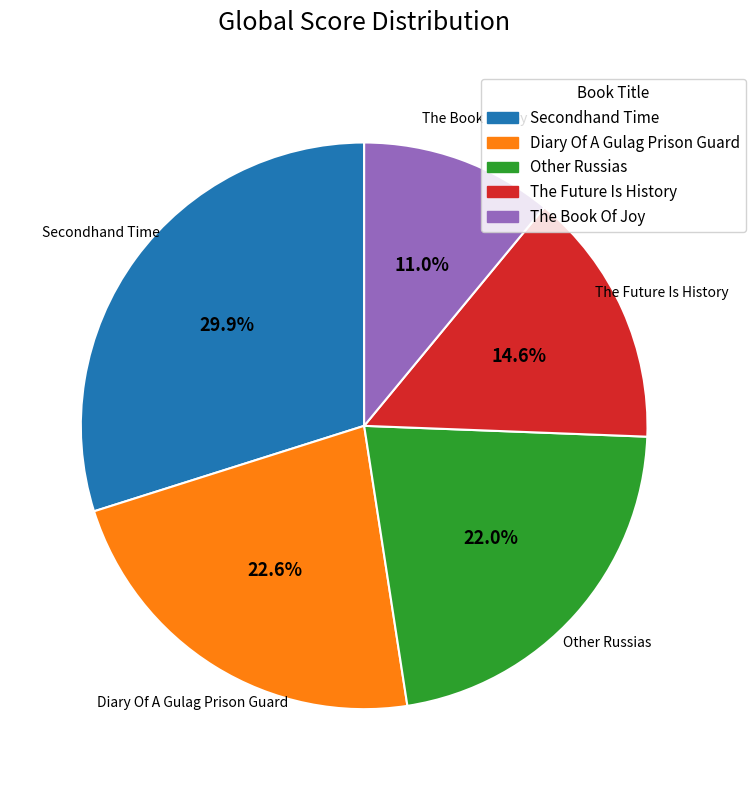

What percentage is the Secondhand Time slice, to the nearest percent?

30%